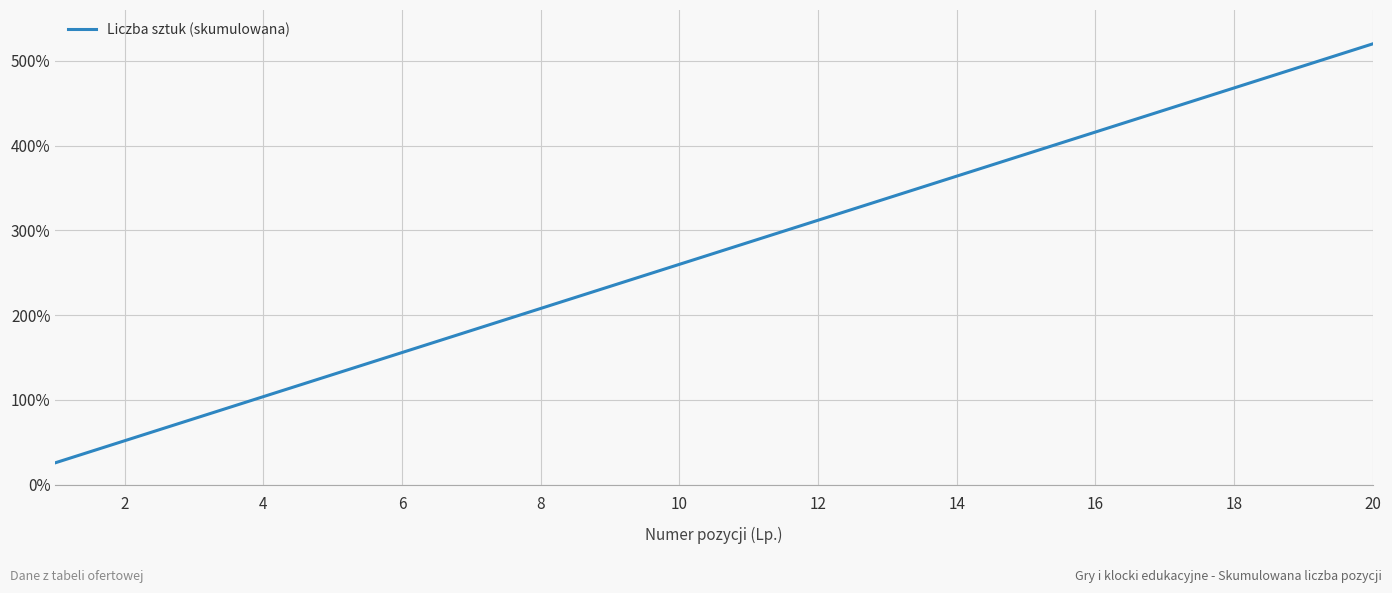

What is the average value?

273